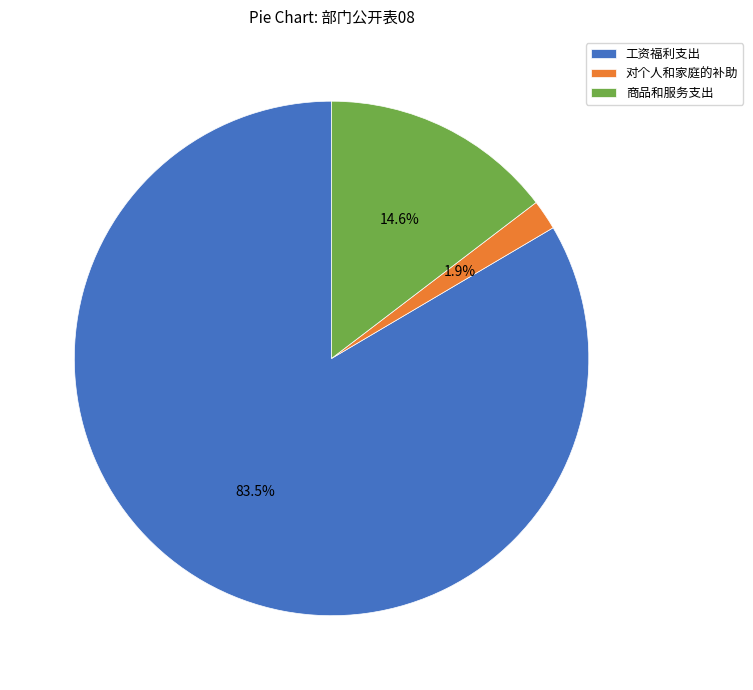

Count the number of slices in the pie.

3